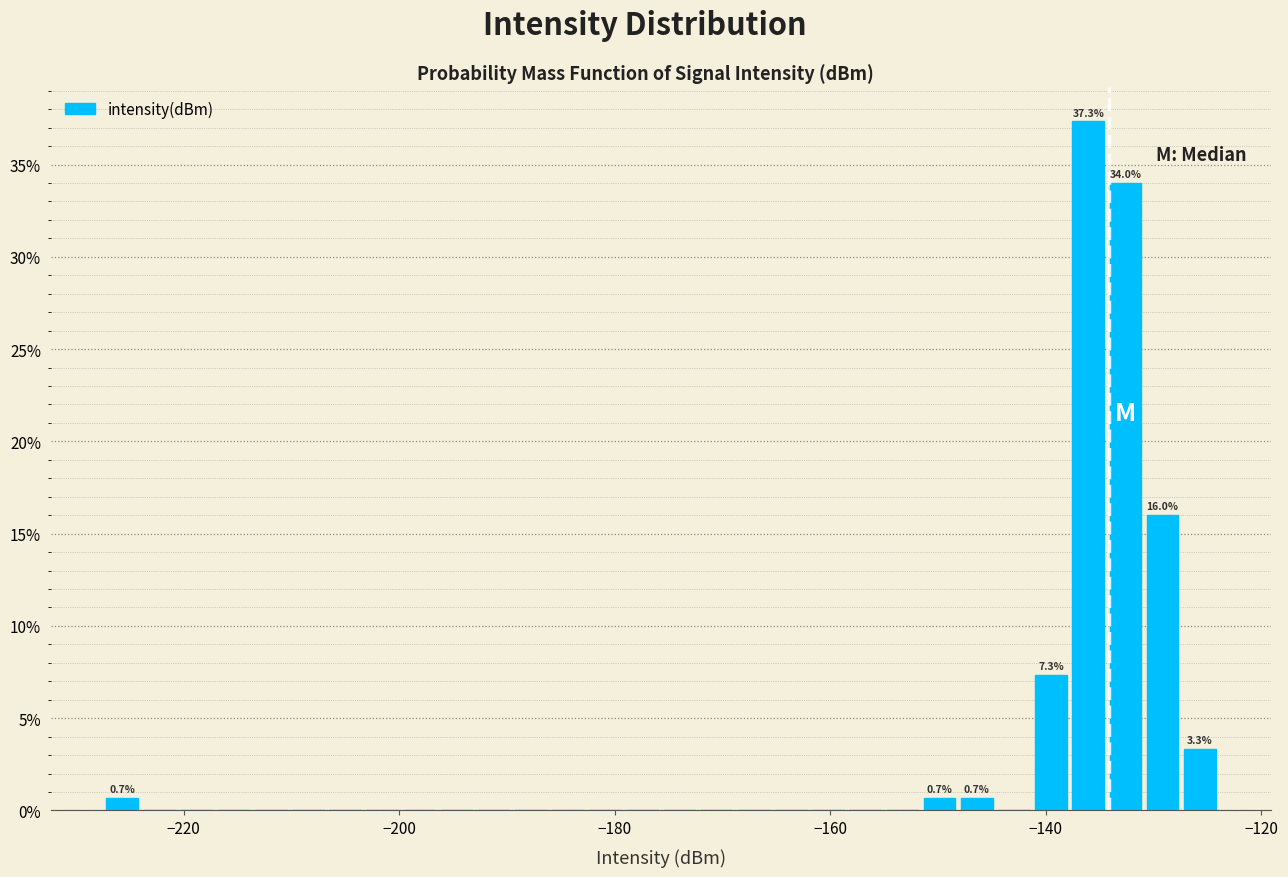

Read against the x-axis, roughly where is the centre of the tallest bar?

-136